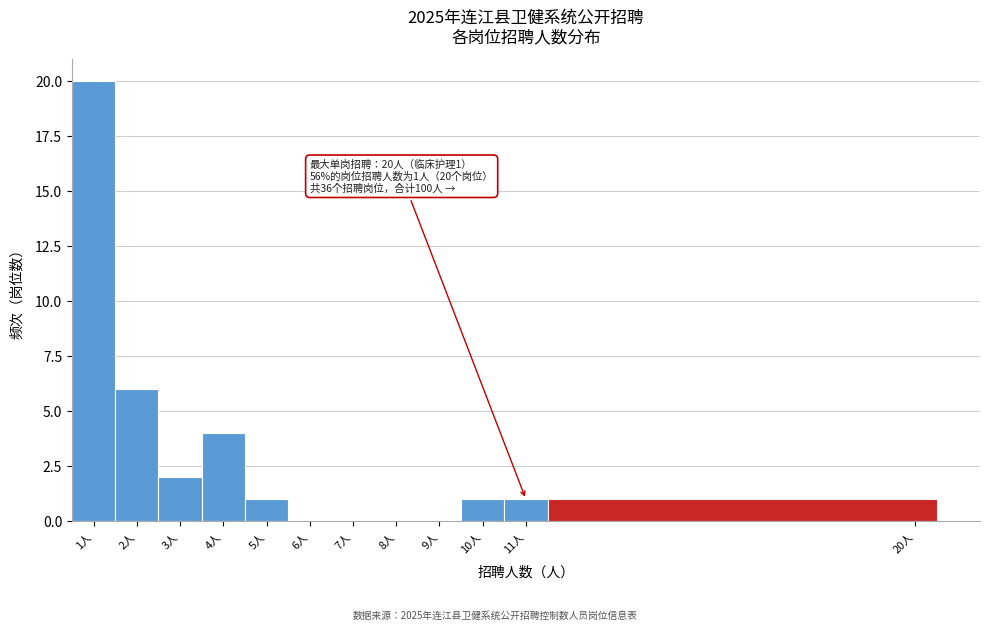

Over which range of the x-axis is the bar tallest?

0.5 to 1.5